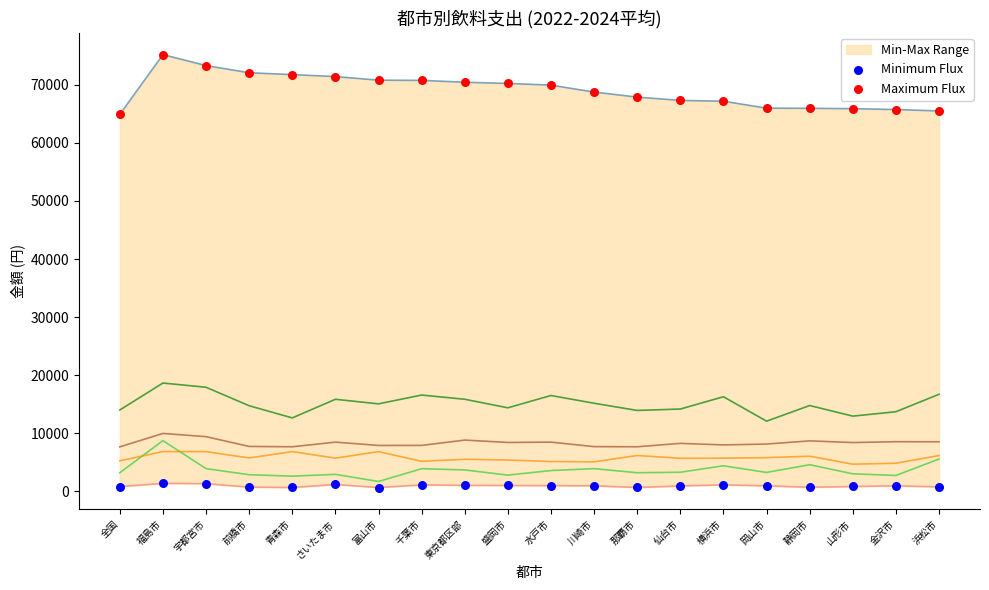

Which series contains the lowest Y value?

Minimum Flux